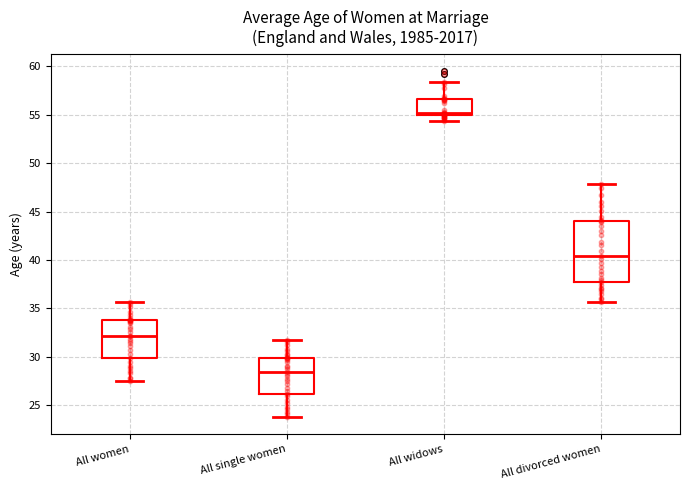

Which box has the lowest median line?

All single women